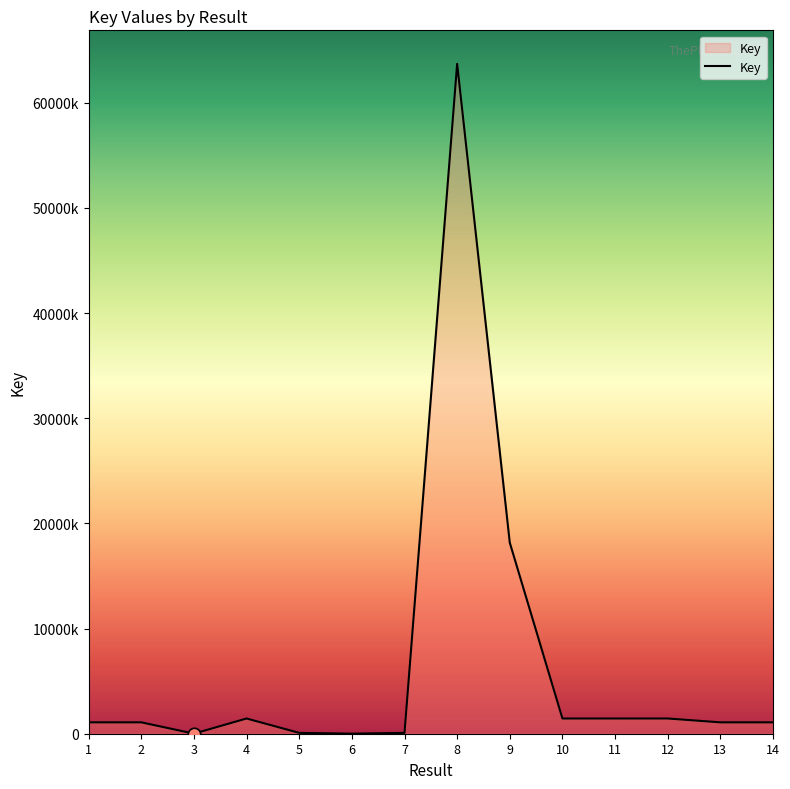

What is the ratio of the value at 11 to the value at 9?

0.1